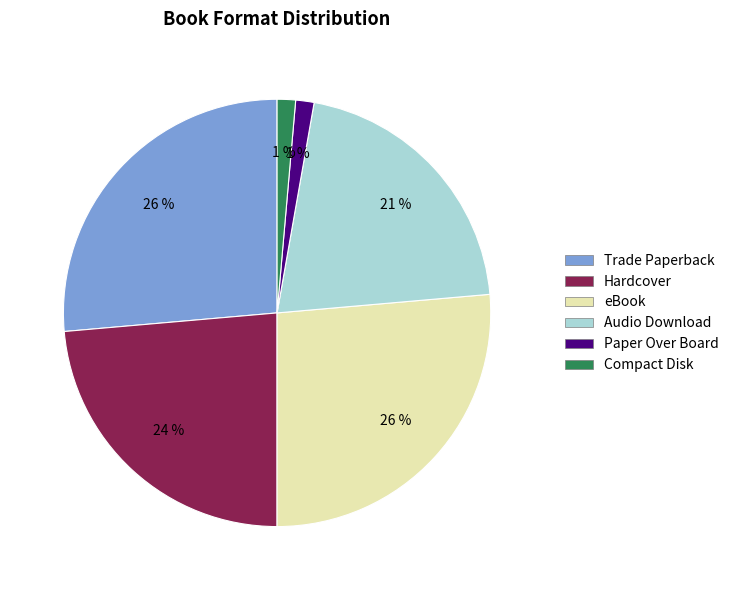

To the nearest percent, what portion does Trade Paperback represent?

26%